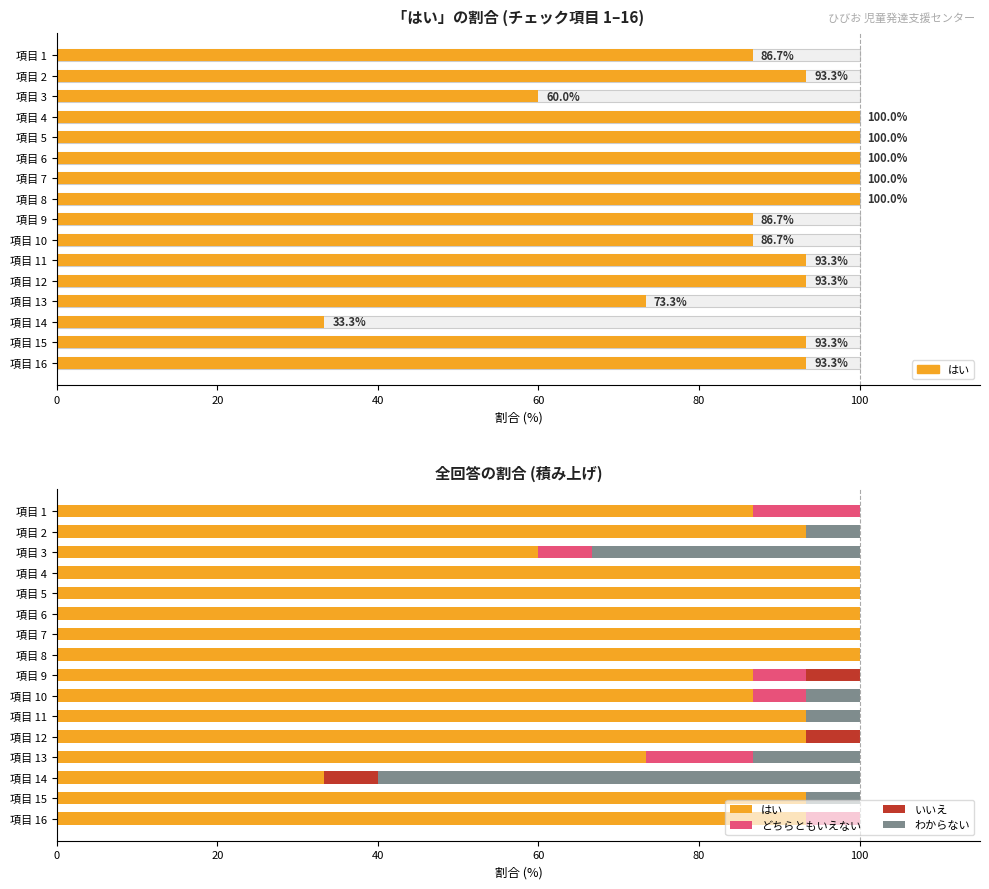

What position from the left is 10?

11